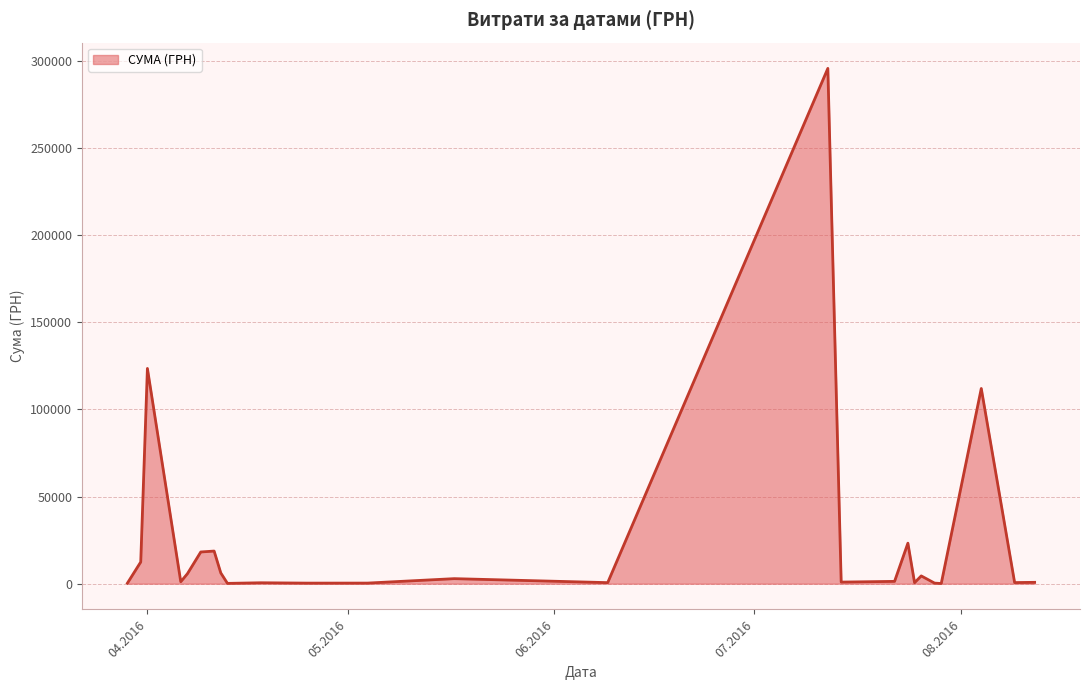

What is the difference between the maximum and minimum values?

295540.8